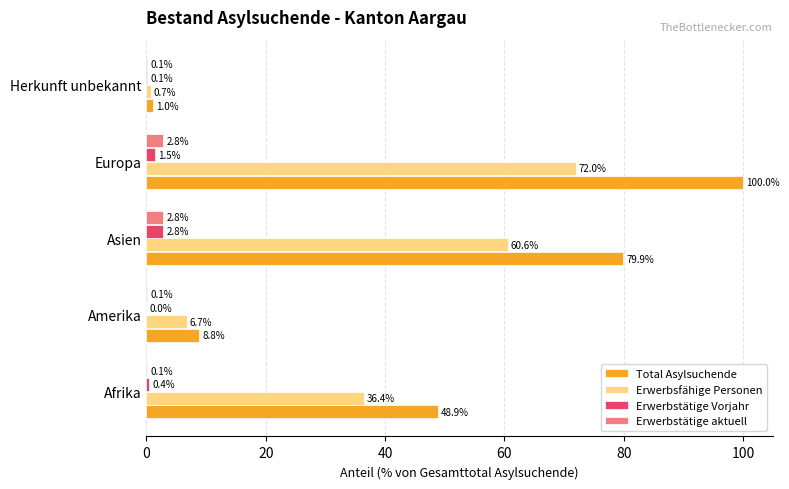

What is the approximate value of Total Asylsuchende at Europa?

100.0